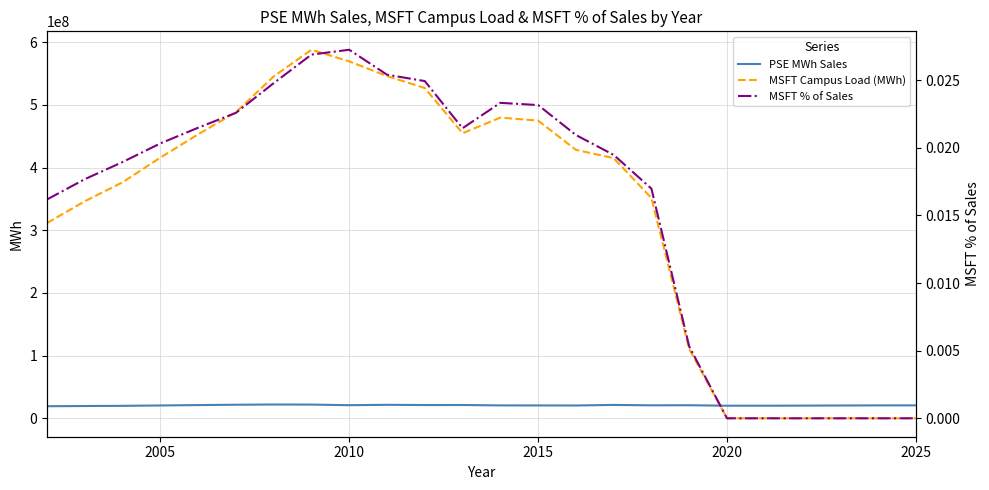

How many intersections are there between MSFT Campus Load (MWh) and PSE MWh Sales?

1